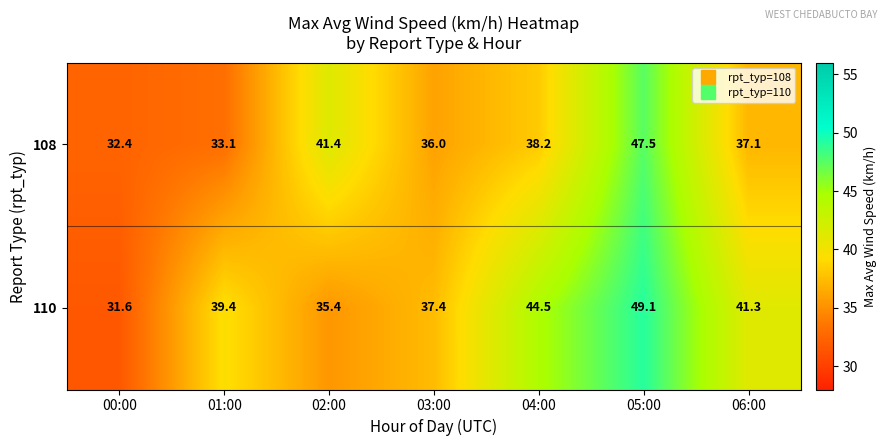

At 01:00, list the series in order from largest to smallest.

110, 108